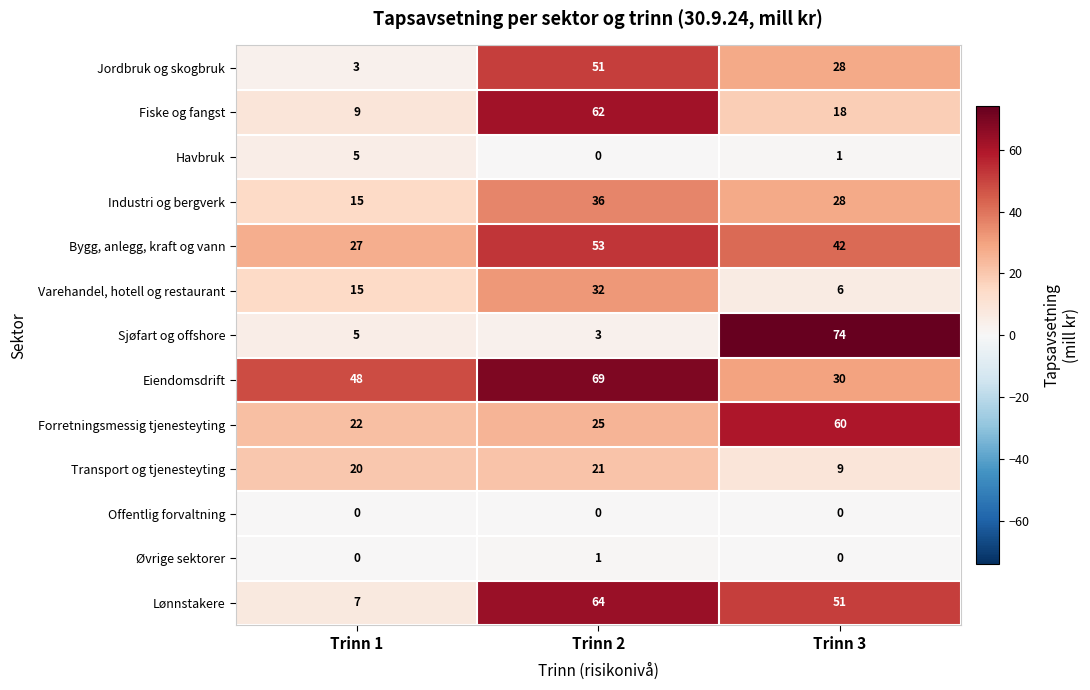

What is the maximum value for Varehandel, hotell og restaurant?

32